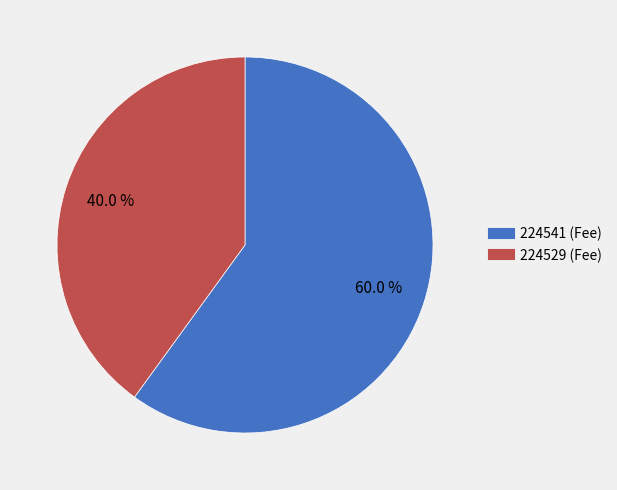

Which category accounts for the majority?

224541